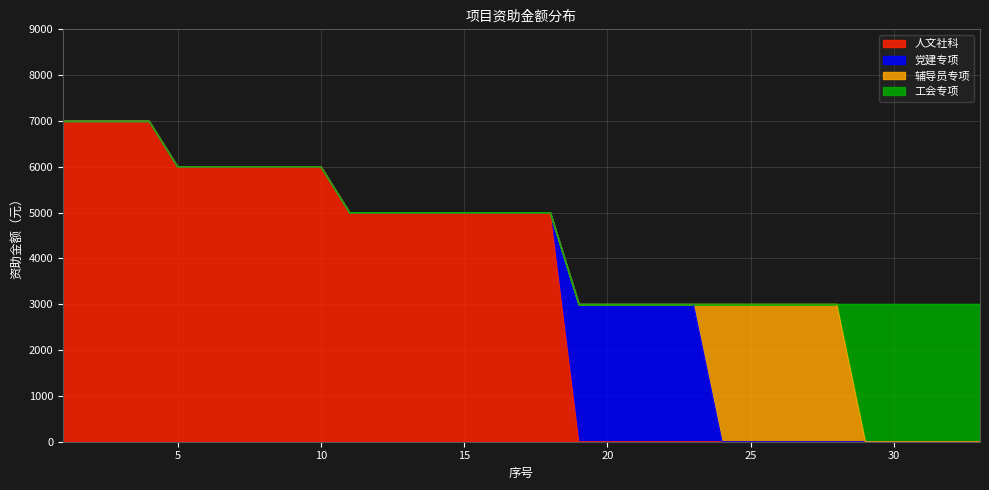

At which category is the sum across all series the highest?

1